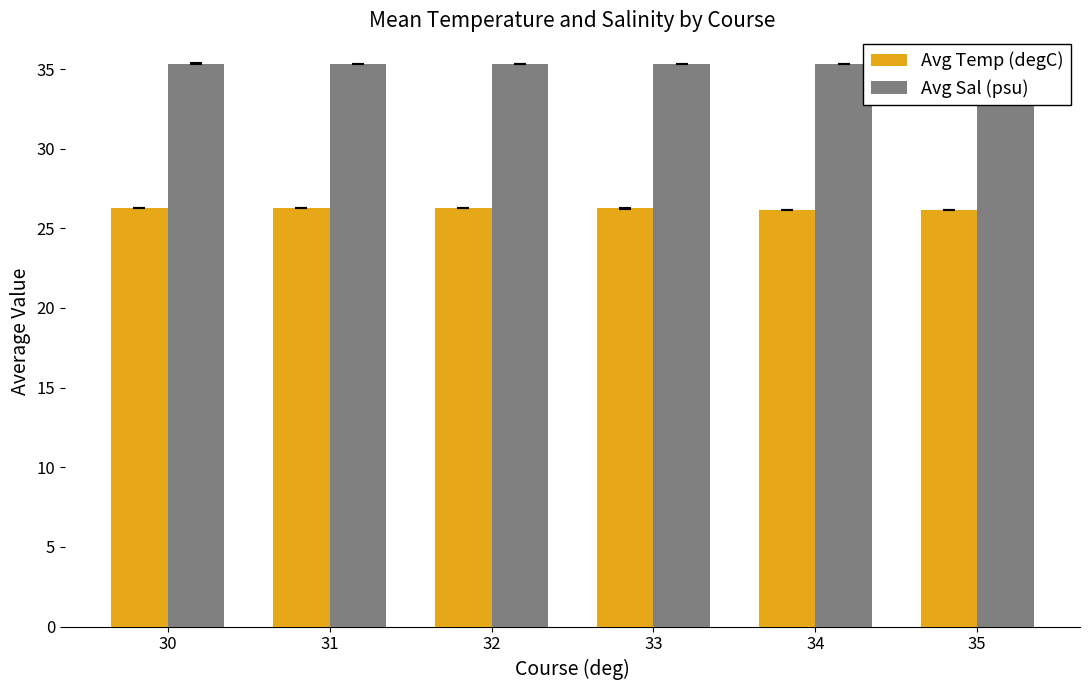

What is the difference between the highest and lowest values at 32?

9.1